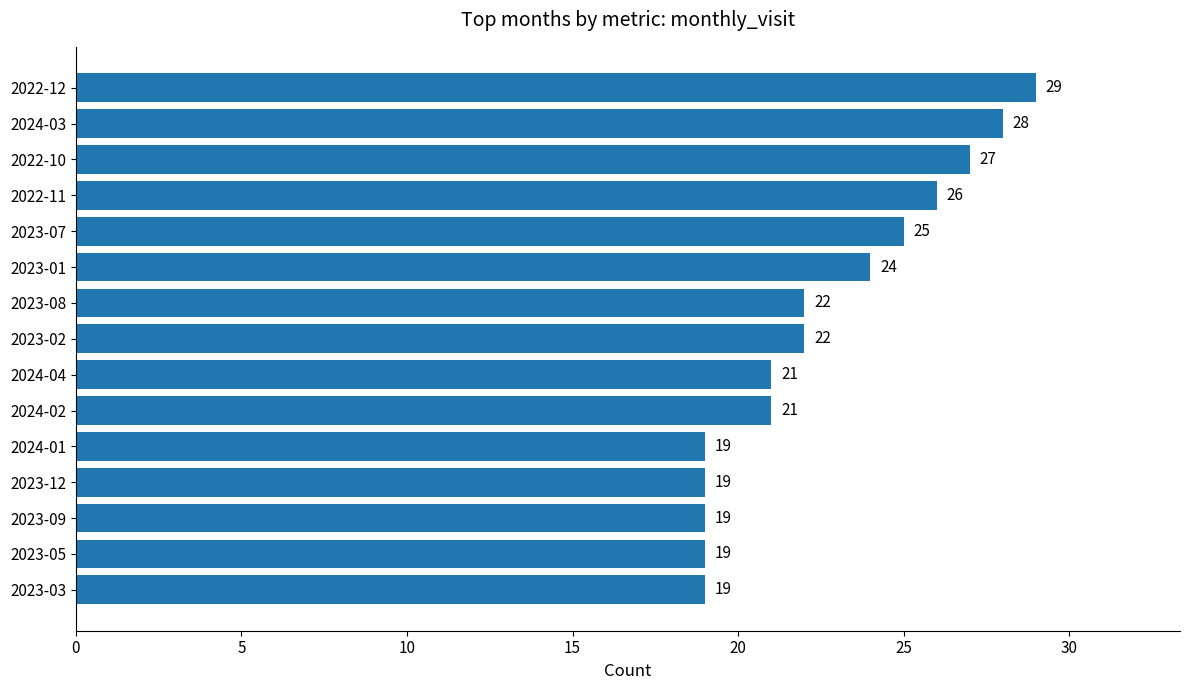

The value at 2022-11 is 26. True or false?

True